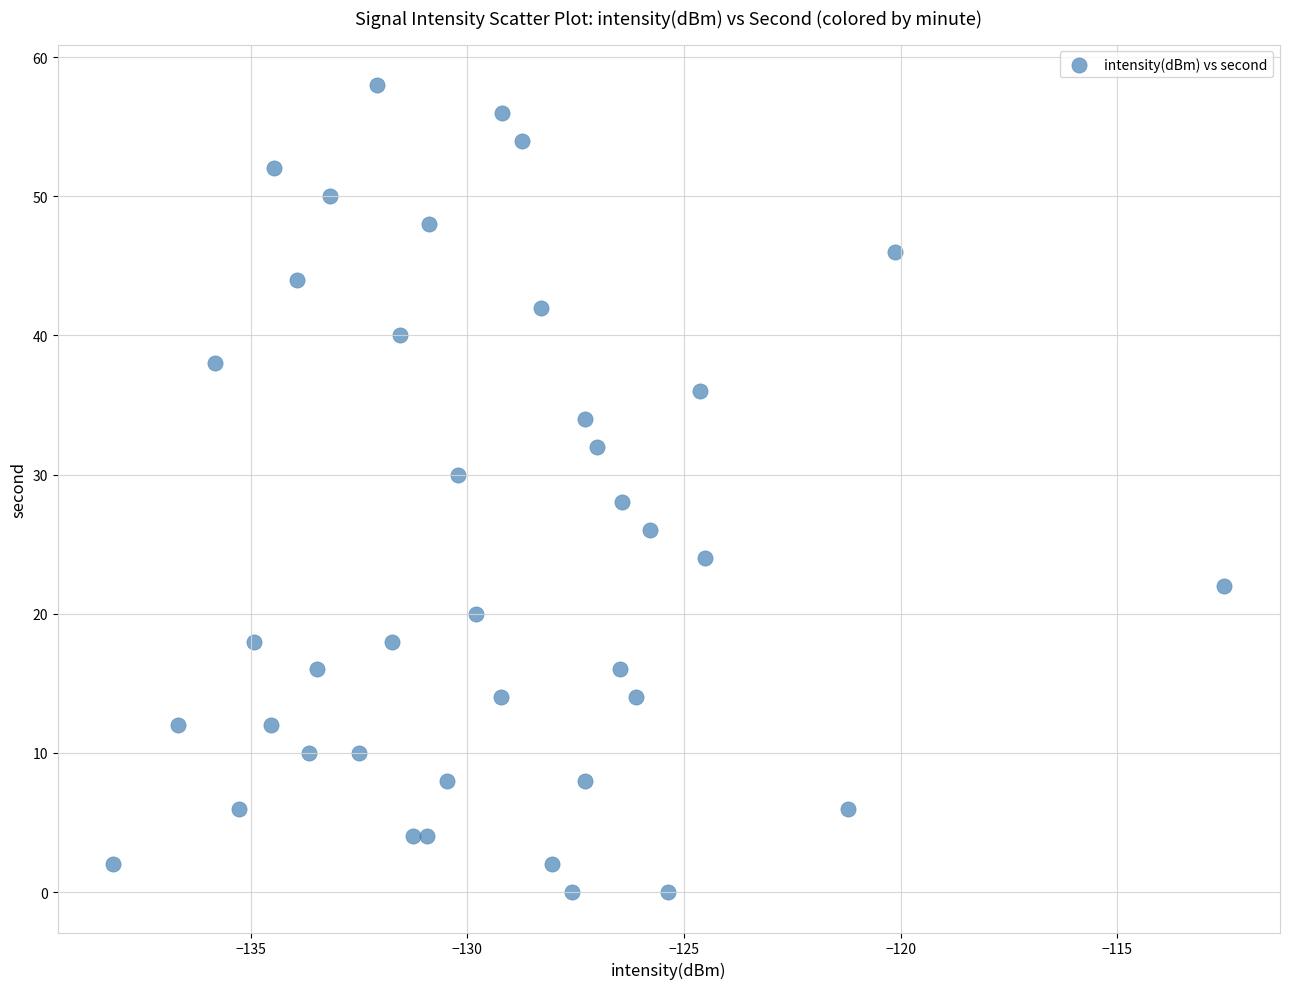

What is the range of Y values (max minus min)?

58